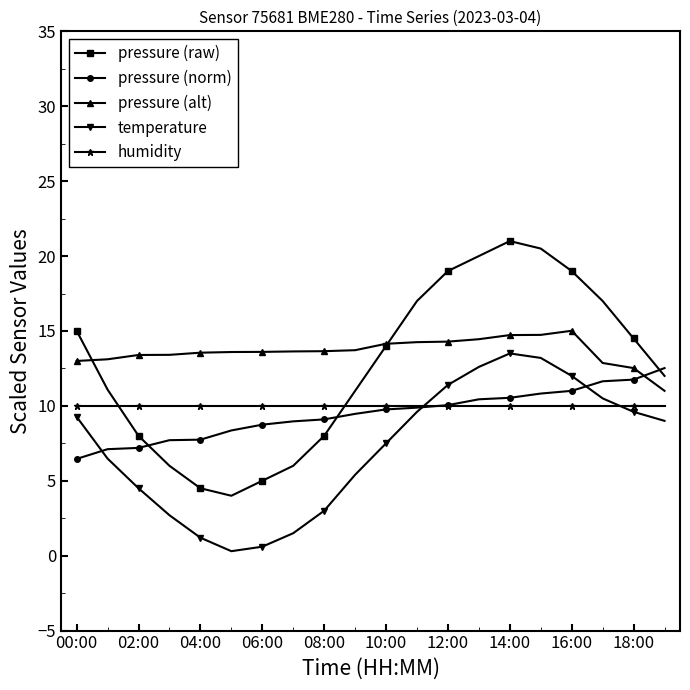

Which series has the widest spread of values?

pressure (raw)